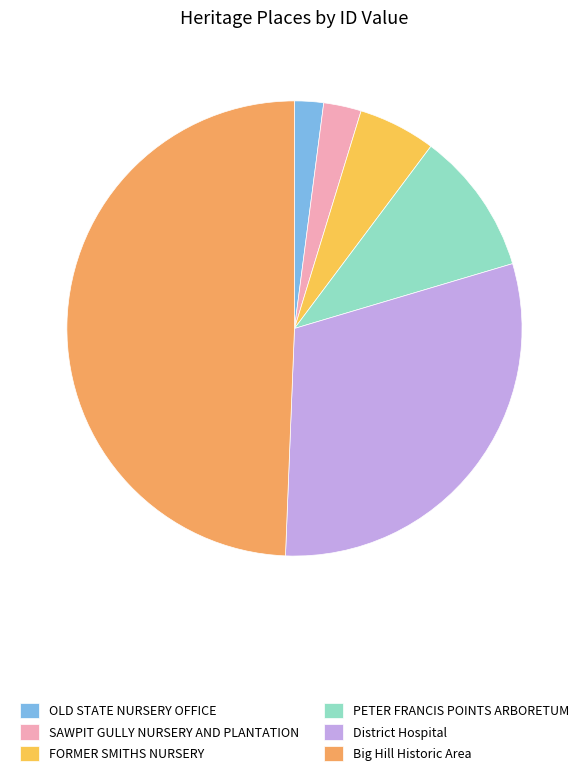

To the nearest percent, what portion does Big Hill Historic Area represent?

49%